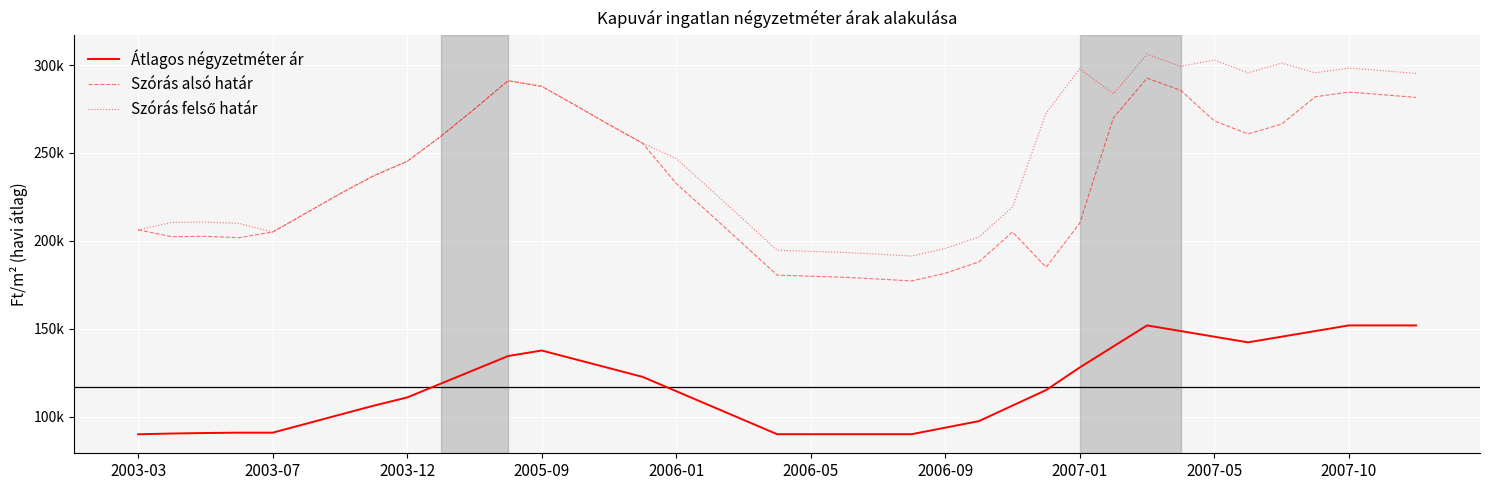

True or false: Átlagos négyzetméter ár has more than 2 points higher than both neighbors.

False